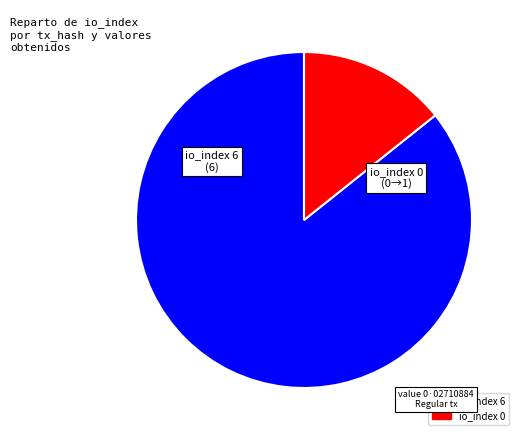

Which slice is the smallest?

io_index 0